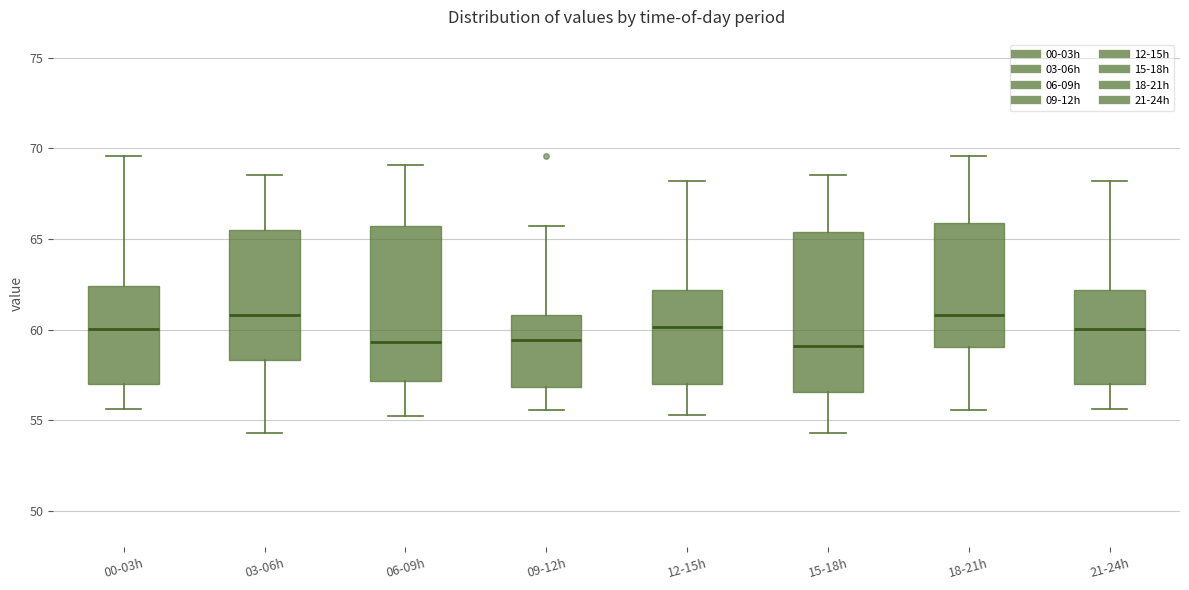

Reading left to right, transcribe this box plot: for each box, give where its median line is, the range the box spans, and where its two whiskers end, as read against the y-axis. The values are not printed on the chart, so give them approximately, as read against the axis.

00-03h: median 60.0, box 57.0 to 62.5, whiskers 55.5 to 69.5
03-06h: median 61.0, box 58.5 to 65.5, whiskers 54.5 to 68.5
06-09h: median 59.5, box 57.0 to 65.5, whiskers 55.5 to 69.0
09-12h: median 59.5, box 57.0 to 61.0, whiskers 55.5 to 65.5
12-15h: median 60.0, box 57.0 to 62.0, whiskers 55.5 to 68.0
15-18h: median 59.0, box 56.5 to 65.5, whiskers 54.5 to 68.5
18-21h: median 61.0, box 59.0 to 66.0, whiskers 55.5 to 69.5
21-24h: median 60.0, box 57.0 to 62.0, whiskers 55.5 to 68.0